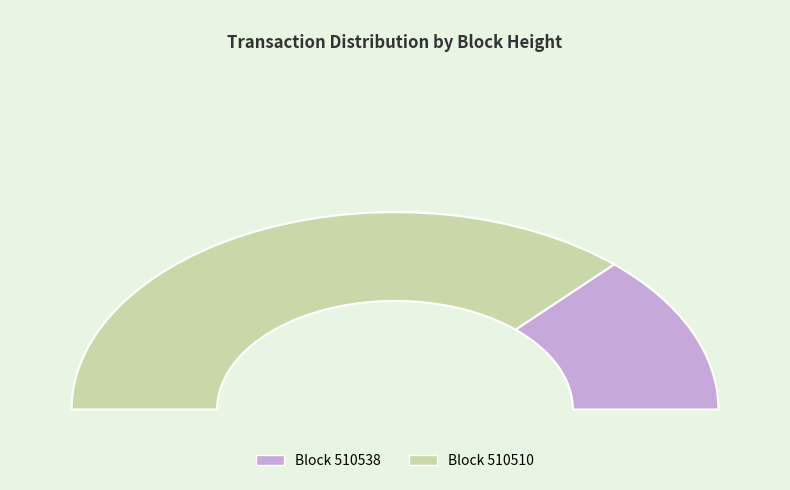

What is the majority slice?

510510